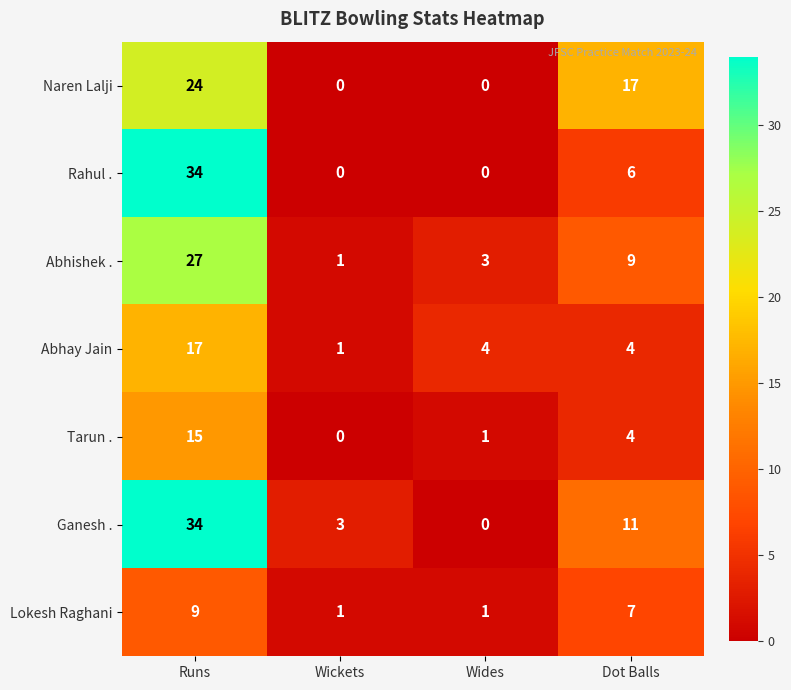

Where is Tarun . nearest to the value 7?

Dot Balls